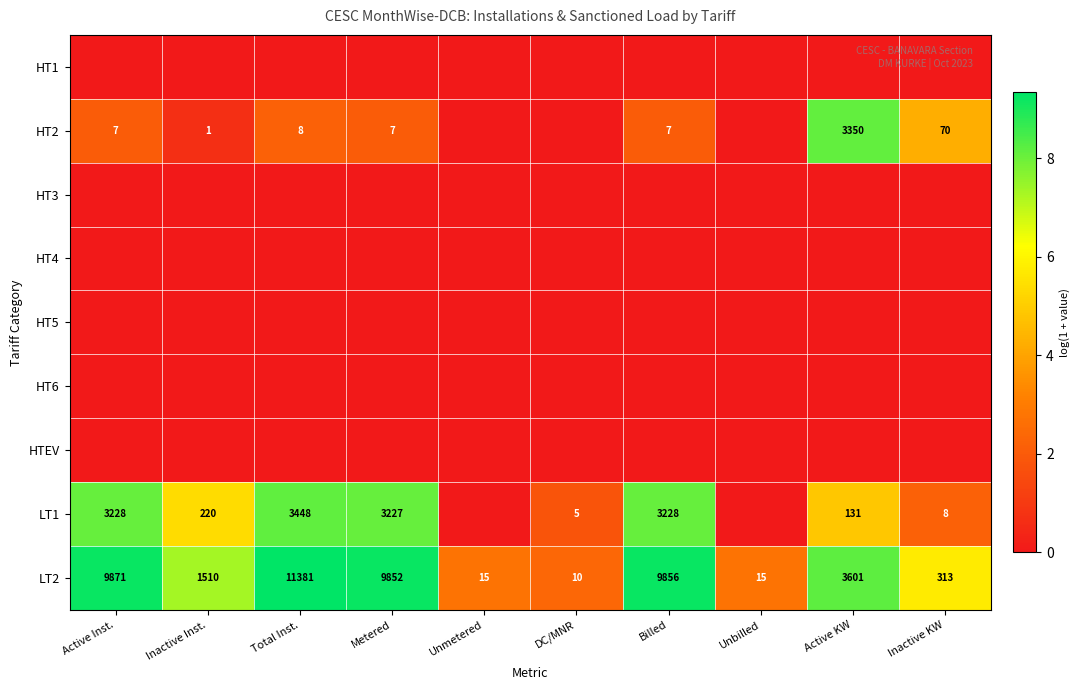

The LT2 series shows 313 at Inactive KW. True or false?

True